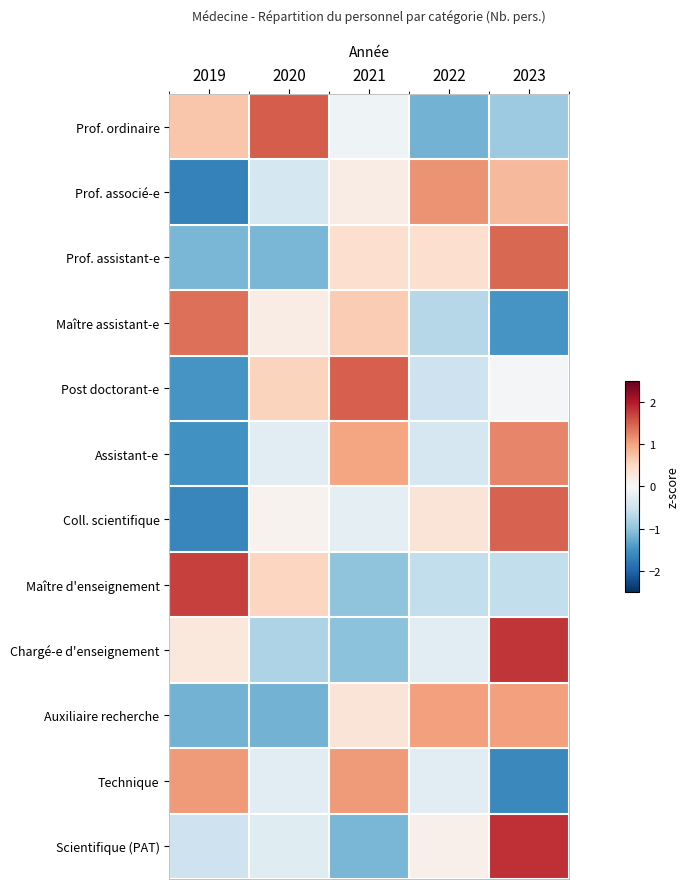

Rank the series by their maximum value, from highest to lowest.

Scientifique (PAT), Chargé-e d'enseignement, Maître d'enseignement, Prof. ordinaire, Post doctorant-e, Coll. scientifique, Prof. assistant-e, Maître assistant-e, Assistant-e, Prof. associé-e, Technique, Auxiliaire recherche